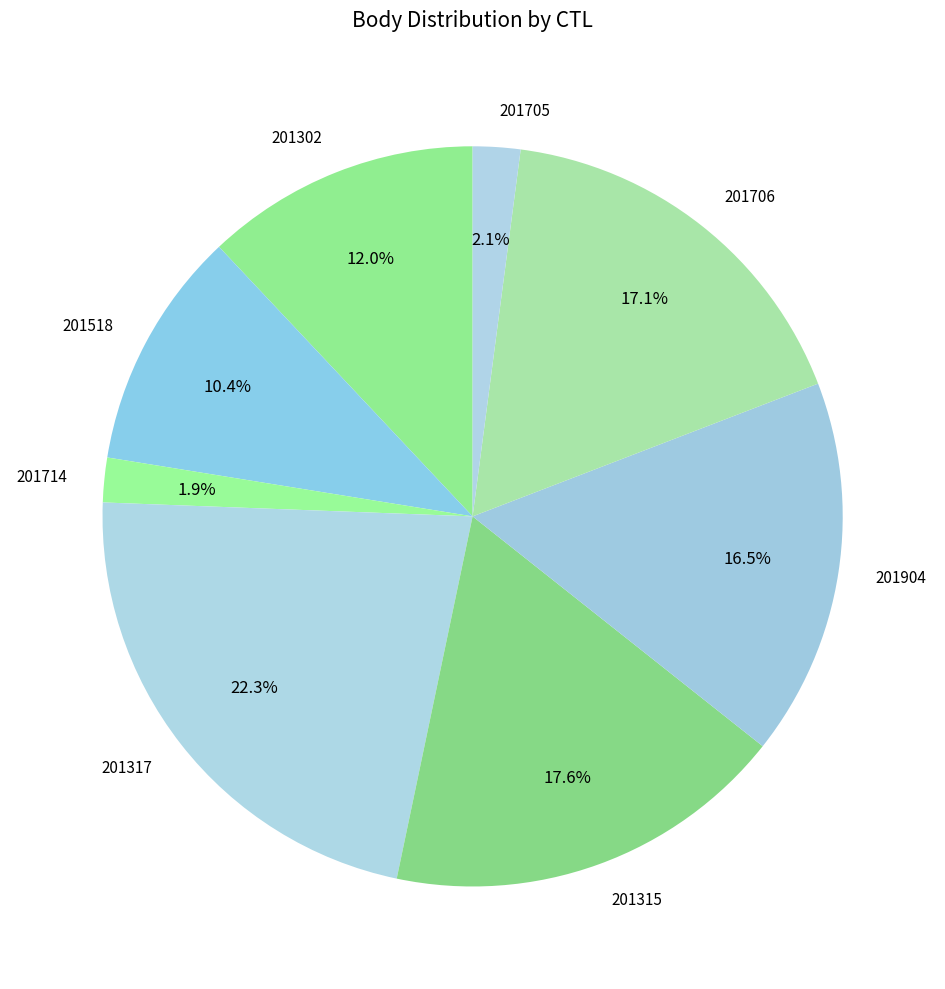

What percentage is the 201315 slice, to the nearest percent?

18%